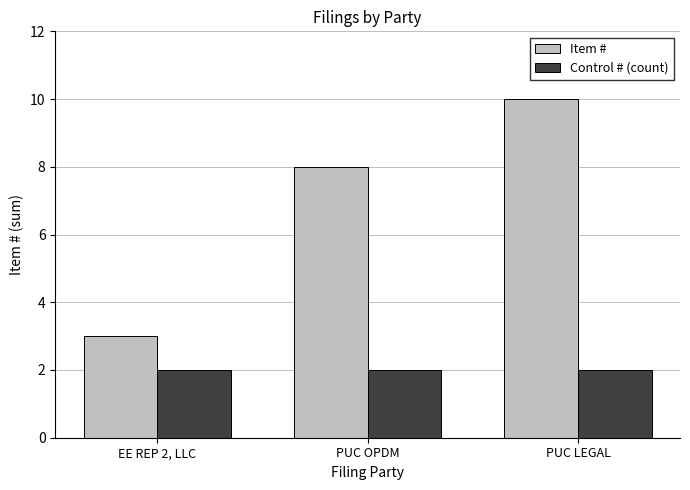

Reading left to right, transcribe all the data shown in this chart.

Item #: 3	8	10
Control # (count): 2	2	2